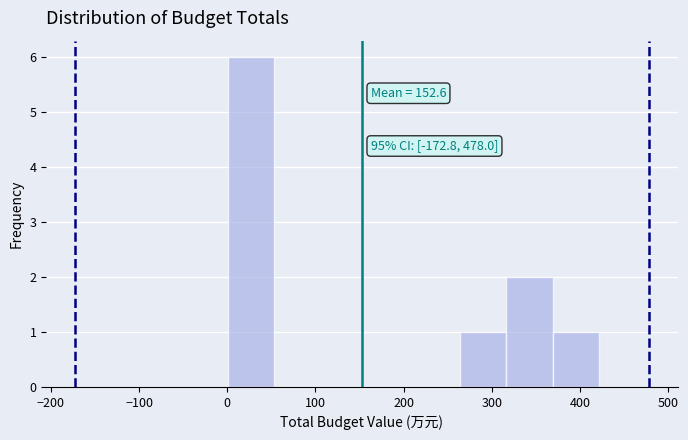

Which range on the x-axis has the tallest bar?

0 to 50